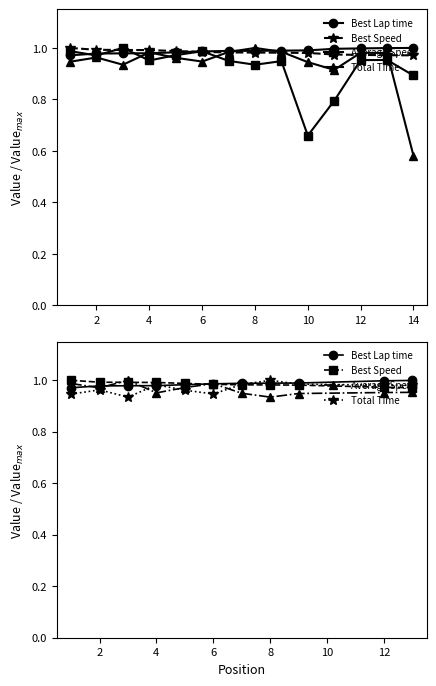

What are all the series names shown in the legend?

Best Lap time, Best Speed, Average Speed, Total Time